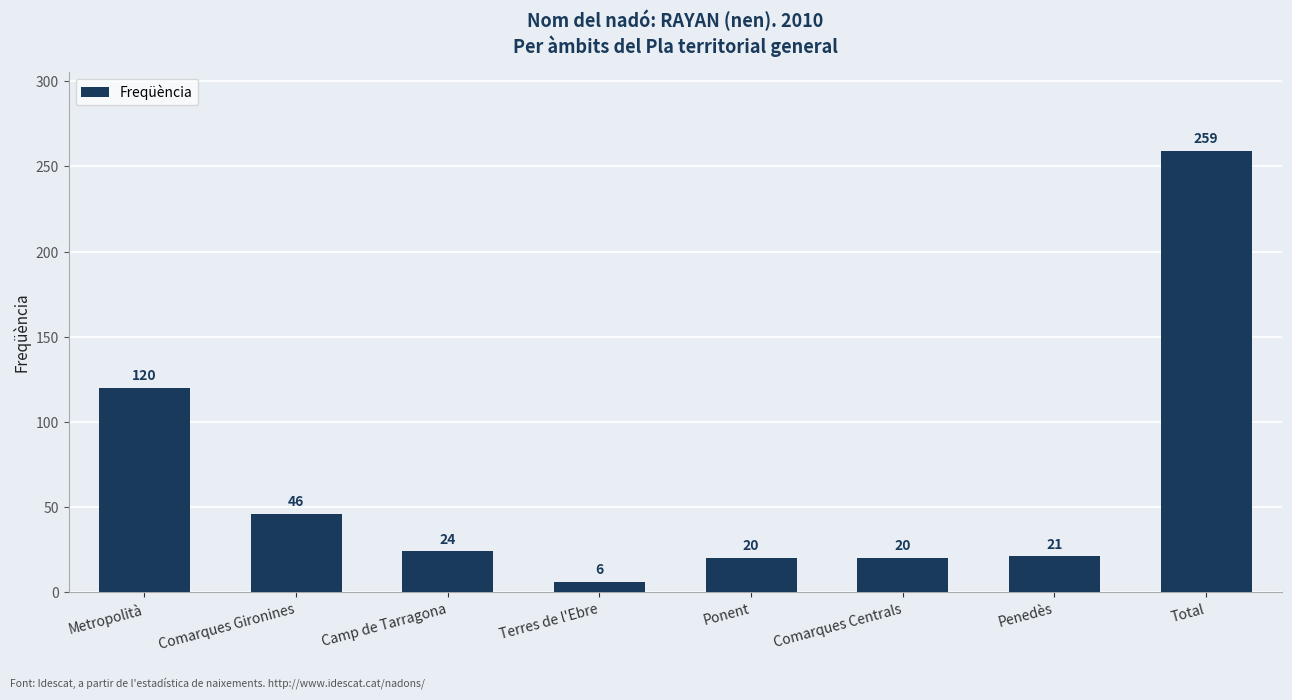

The chart shows a value of 21 at Penedès. True or false?

True